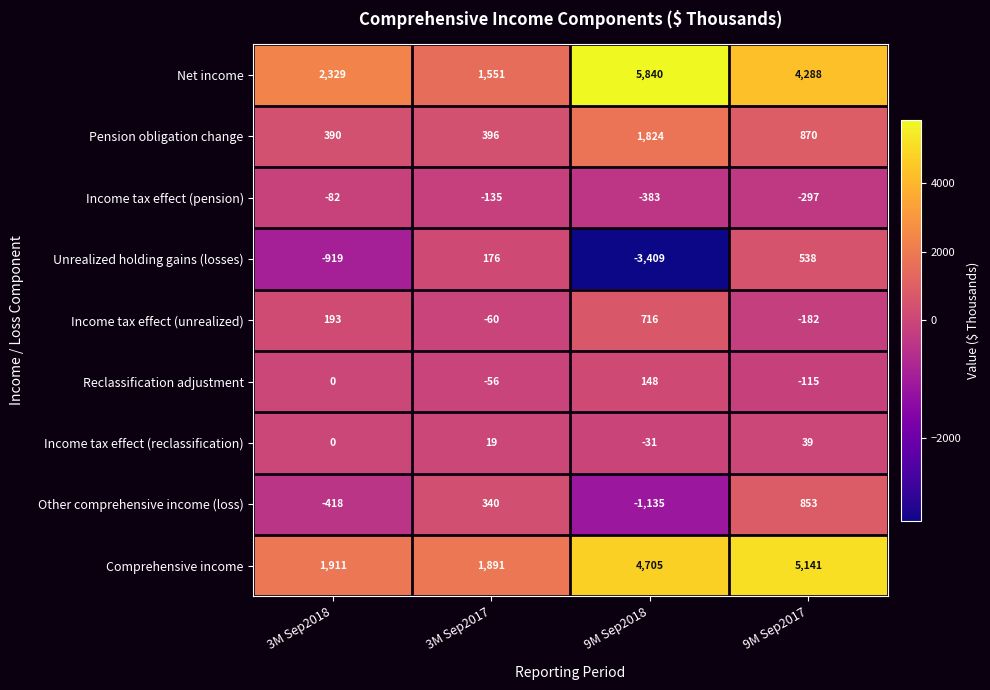

Where is Income tax effect (reclassification) nearest to the value 4?

3M Sep2018